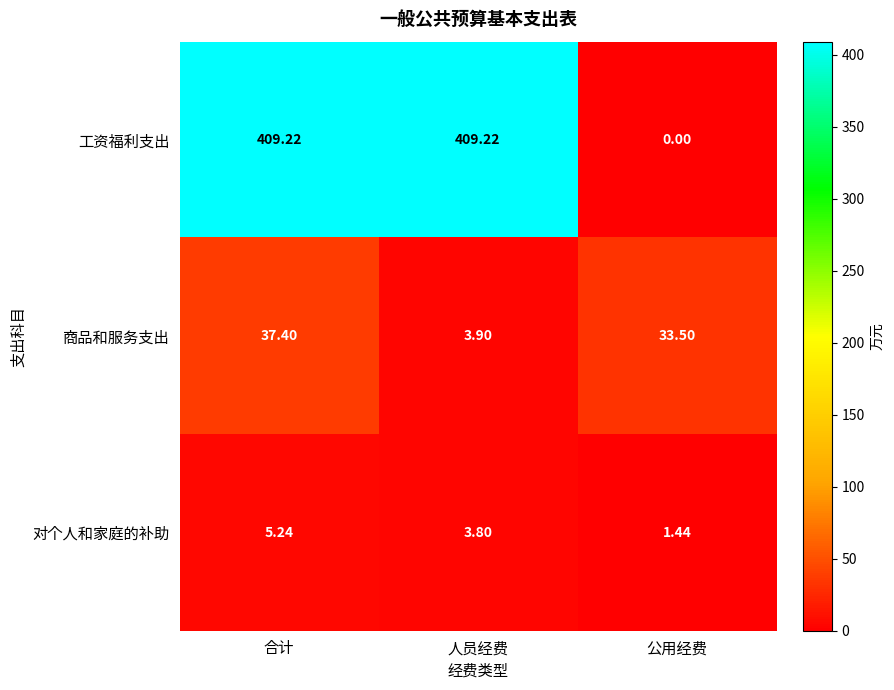

At which category is the sum across all series the highest?

合计